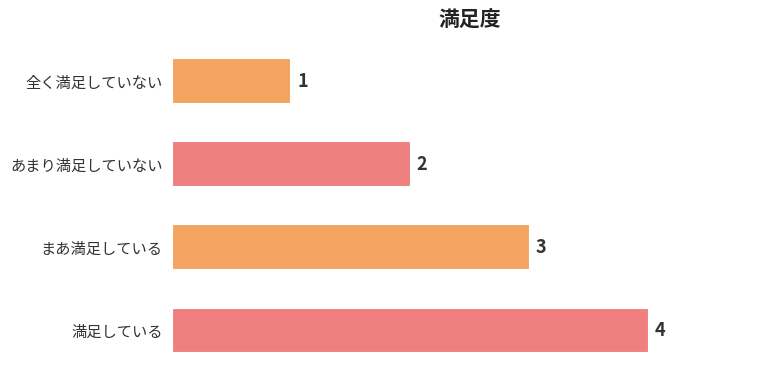

What is the difference between the maximum and minimum values?

3